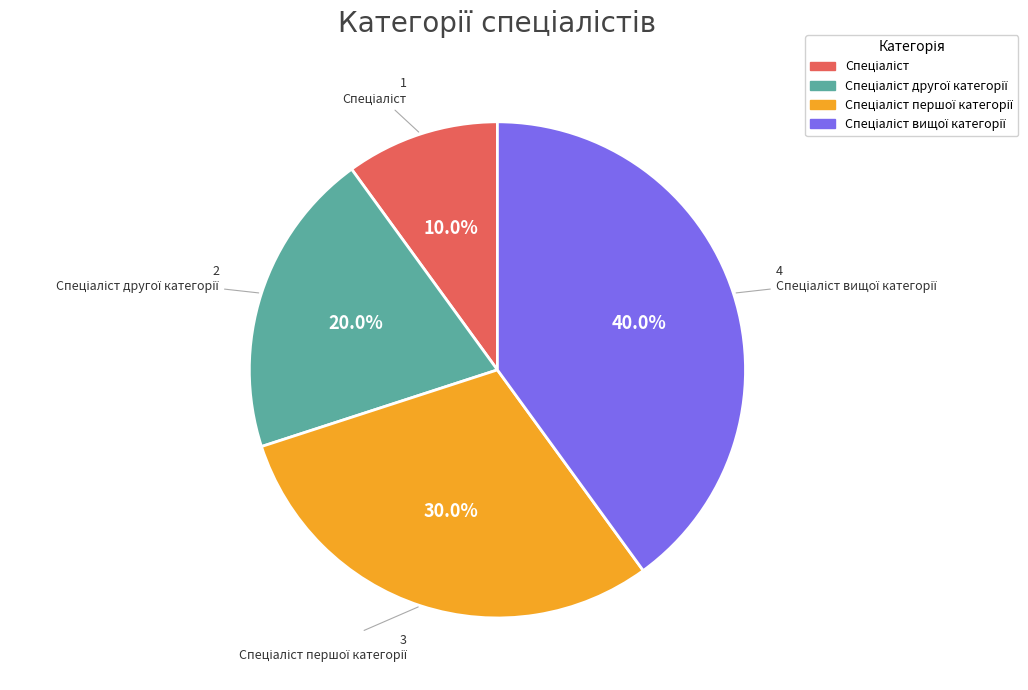

Does any single category account for the majority?

No